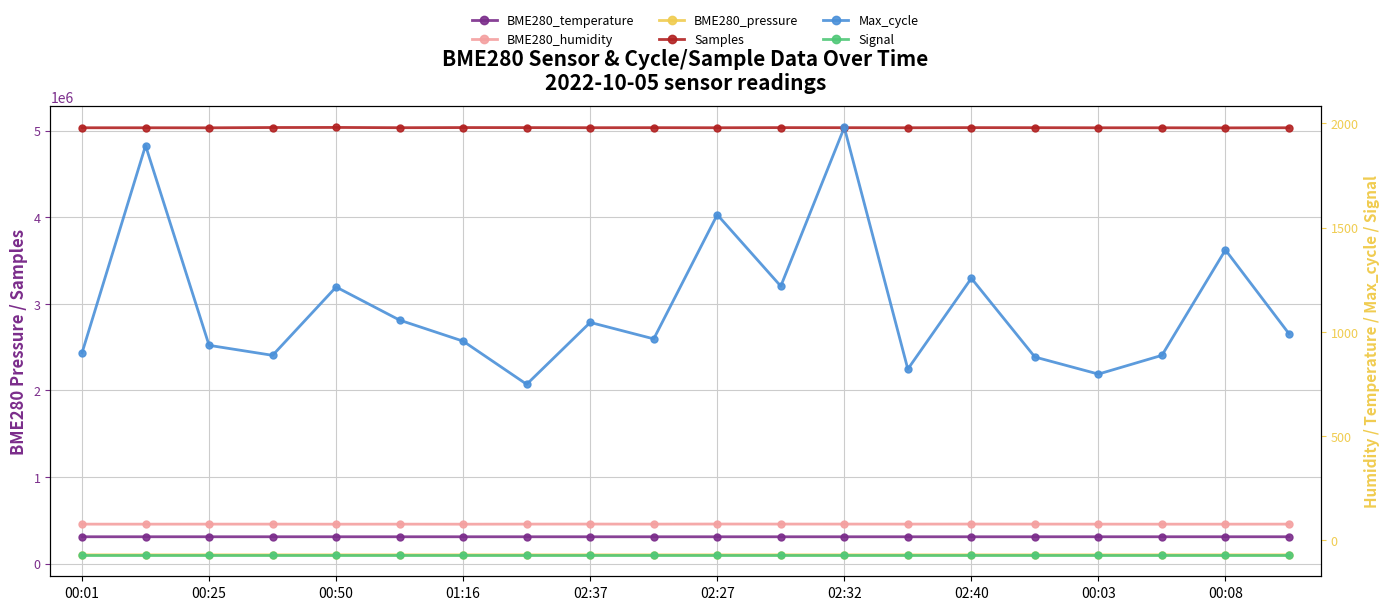

Reading left to right, transcribe all the data shown in this chart.

BME280_pressure: 100769.3	100775.6	100776.8	100758.2	100766.8	100743.9	100716.6	100700.7	100689.9	100686.4	100703.8	100695.5	100689.9	100687.2	100692.7	100694.3	100759.0	100759.9	100771.2	100771.2
Samples: 5033023.0	5032967.0	5032490.0	5035814.0	5036738.0	5033669.0	5035242.0	5034766.0	5033562.0	5034059.0	5033231.0	5034629.0	5033872.0	5033117.0	5034545.0	5033915.0	5032863.0	5032805.0	5031673.0	5033008.0
BME280_temperature: 16.1	16.1	16.1	16.1	16.1	16.1	16.1	16.0	16.0	16.0	16.0	16.0	16.0	16.0	16.0	16.0	16.1	16.1	16.1	16.1
BME280_humidity: 76.7	76.6	76.8	76.8	76.5	76.7	76.5	76.8	77.0	76.8	77.2	77.0	77.0	76.9	77.1	76.9	76.7	76.5	76.6	76.8
Max_cycle: 899.0	1894.0	935.0	887.0	1215.0	1056.0	955.0	748.0	1045.0	966.0	1562.0	1219.0	1981.0	821.0	1257.0	879.0	797.0	887.0	1393.0	991.0
Signal: -71.0	-71.0	-71.0	-71.0	-71.0	-71.0	-71.0	-71.0	-71.0	-71.0	-71.0	-71.0	-71.0	-71.0	-71.0	-71.0	-71.0	-71.0	-71.0	-71.0